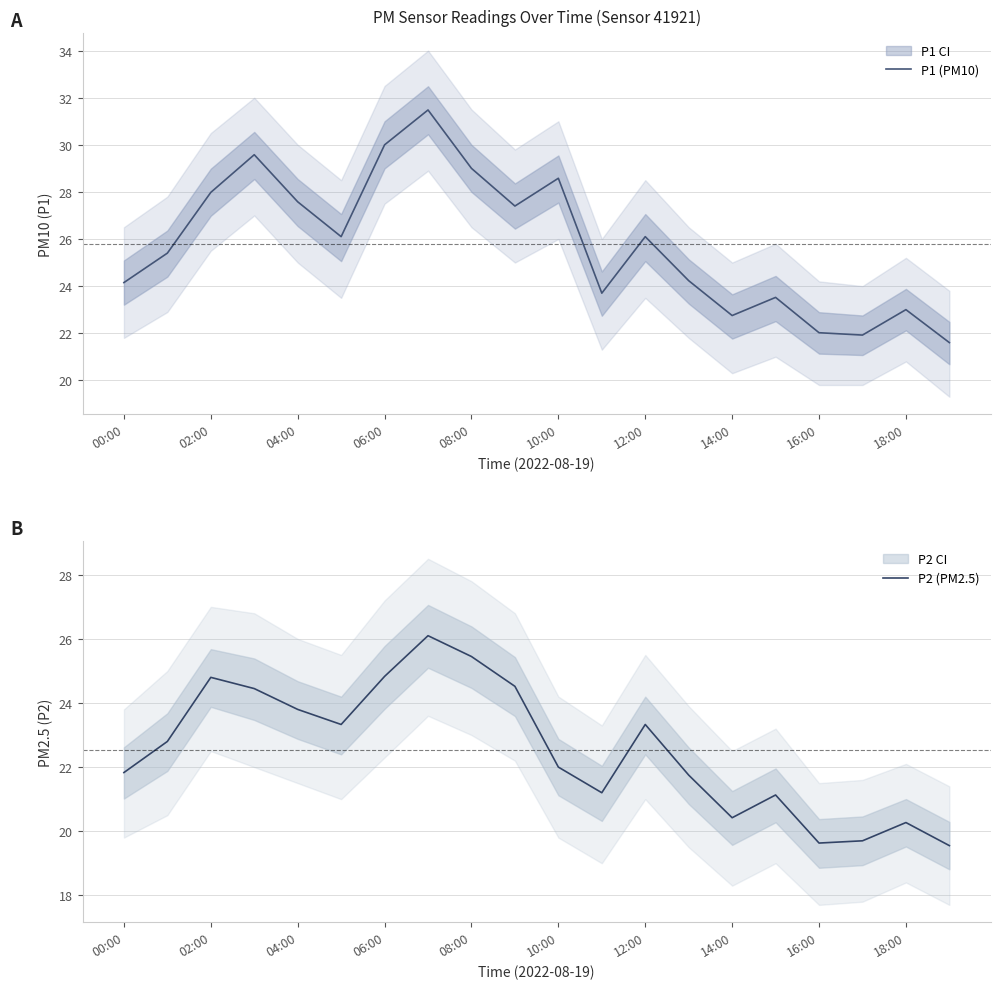

What is the highest value of the P1 (PM10) series?

31.5